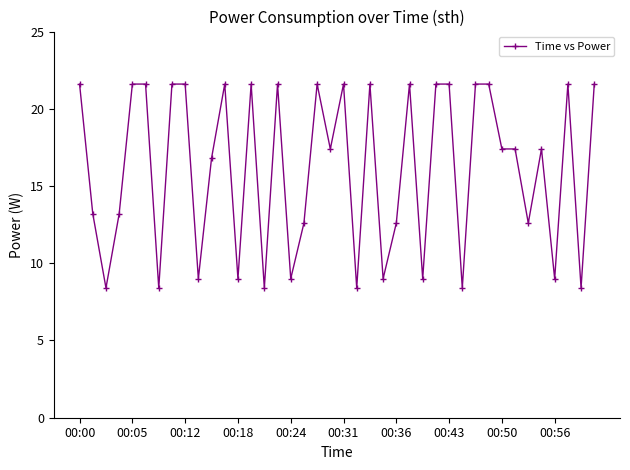

True or false: the data has more than 0 interior local peaks.

True